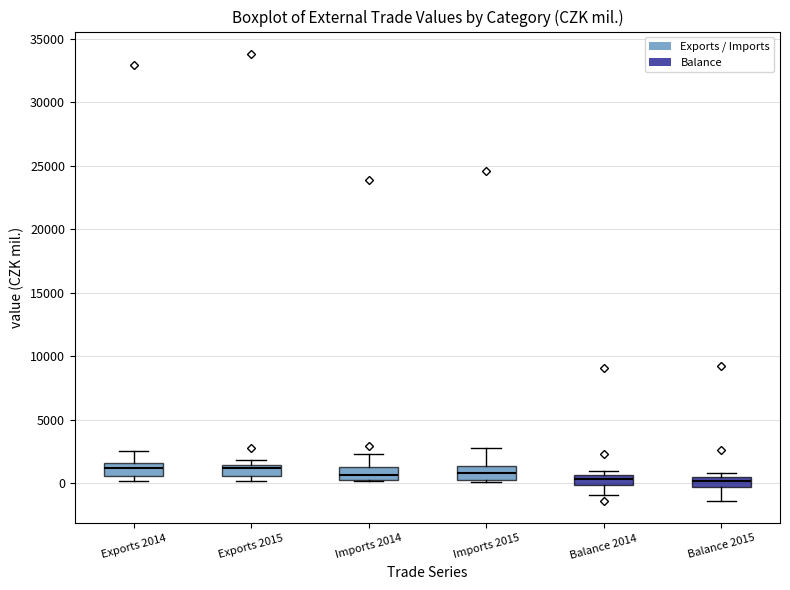

Reading left to right, read every box against the y-axis: the position of its median line, the range the box covers, and the ends of its whiskers. The values are not printed on the chart, so give them approximately, as read against the axis.

Exports 2014: median 1000, box 500 to 1500, whiskers 0 to 2500
Exports 2015: median 1000, box 500 to 1500, whiskers 0 to 2000
Imports 2014: median 500 (inside the box), box 500 to 1500, whiskers 0 to 2500
Imports 2015: median 1000, box 0 to 1500, whiskers 0 to 2500
Balance 2014: median 500 (just below the box's upper edge), box 0 to 500, whiskers -1000 to 1000
Balance 2015: median 0, box -500 to 500, whiskers -1500 to 1000